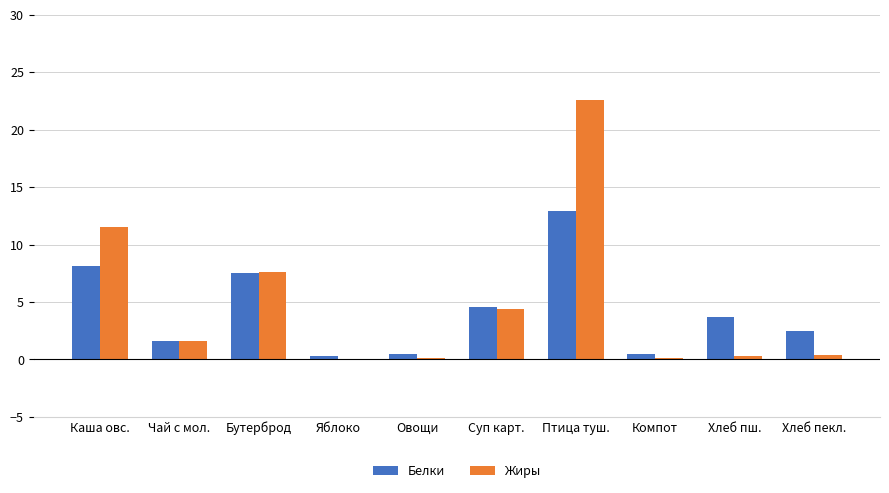

The value of Жиры at Хлеб пекл. is 0.4. True or false?

True